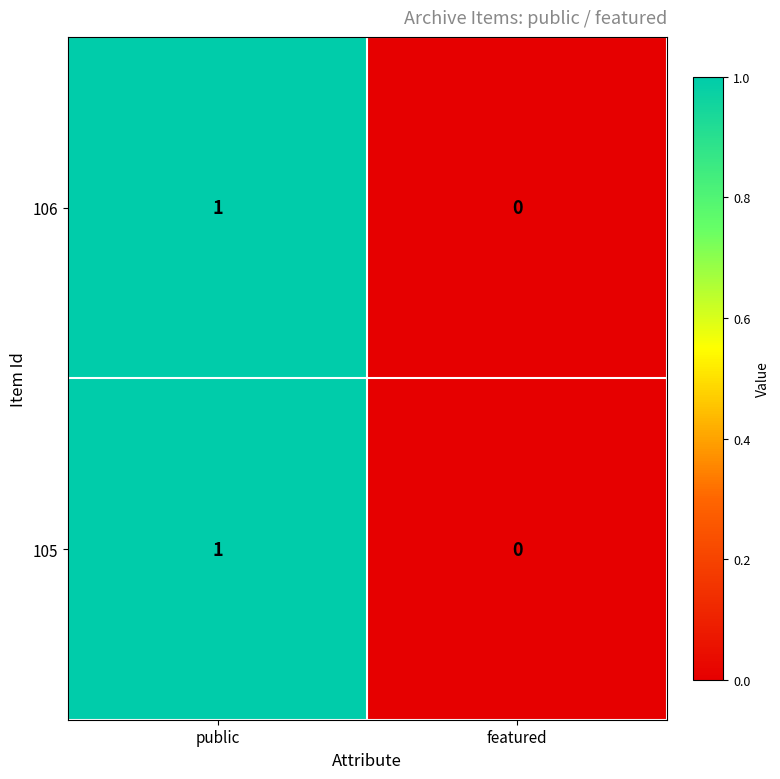

List the labels in order of 106 value, smallest first.

featured, public